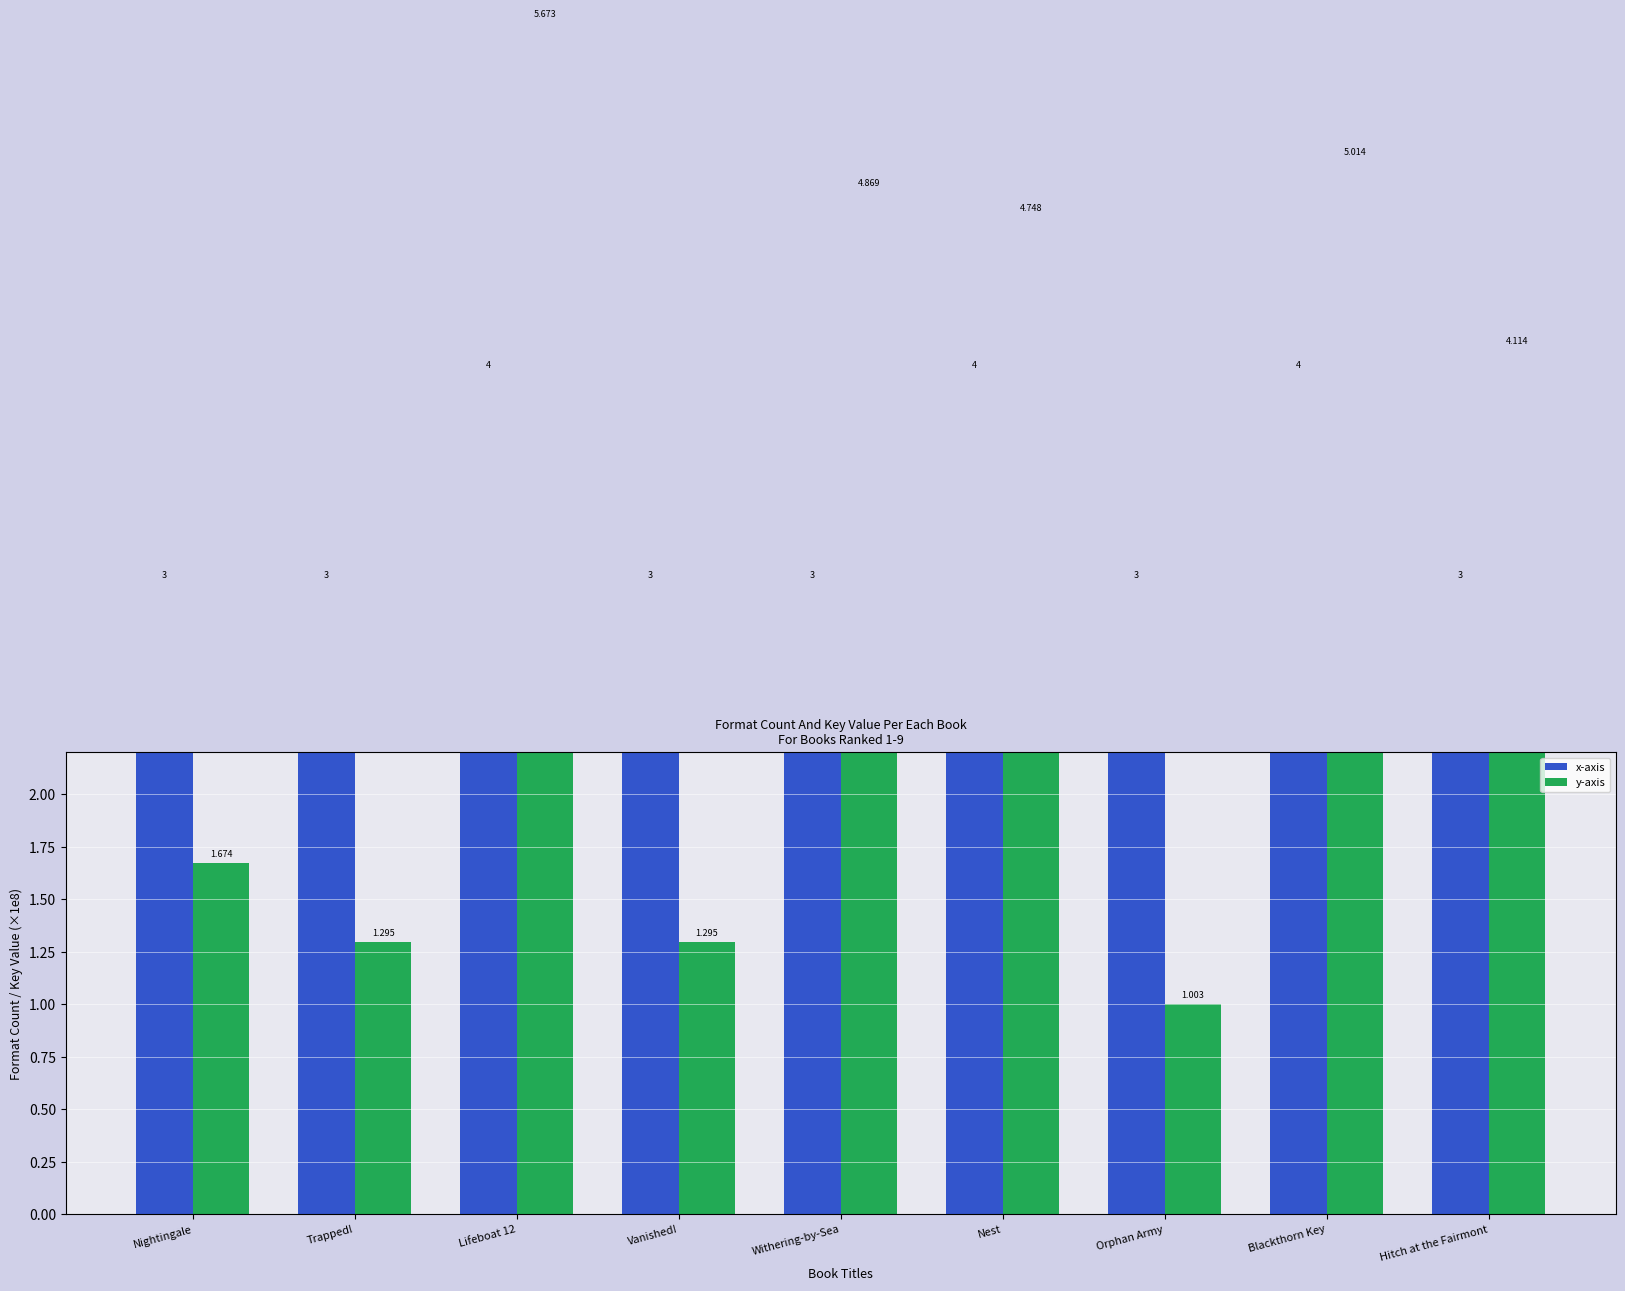

Reading left to right, transcribe all the data shown in this chart.

x-axis: 3.0	3.0	4.0	3.0	3.0	4.0	3.0	4.0	3.0
y-axis: 1.7	1.3	5.7	1.3	4.9	4.7	1.0	5.0	4.1